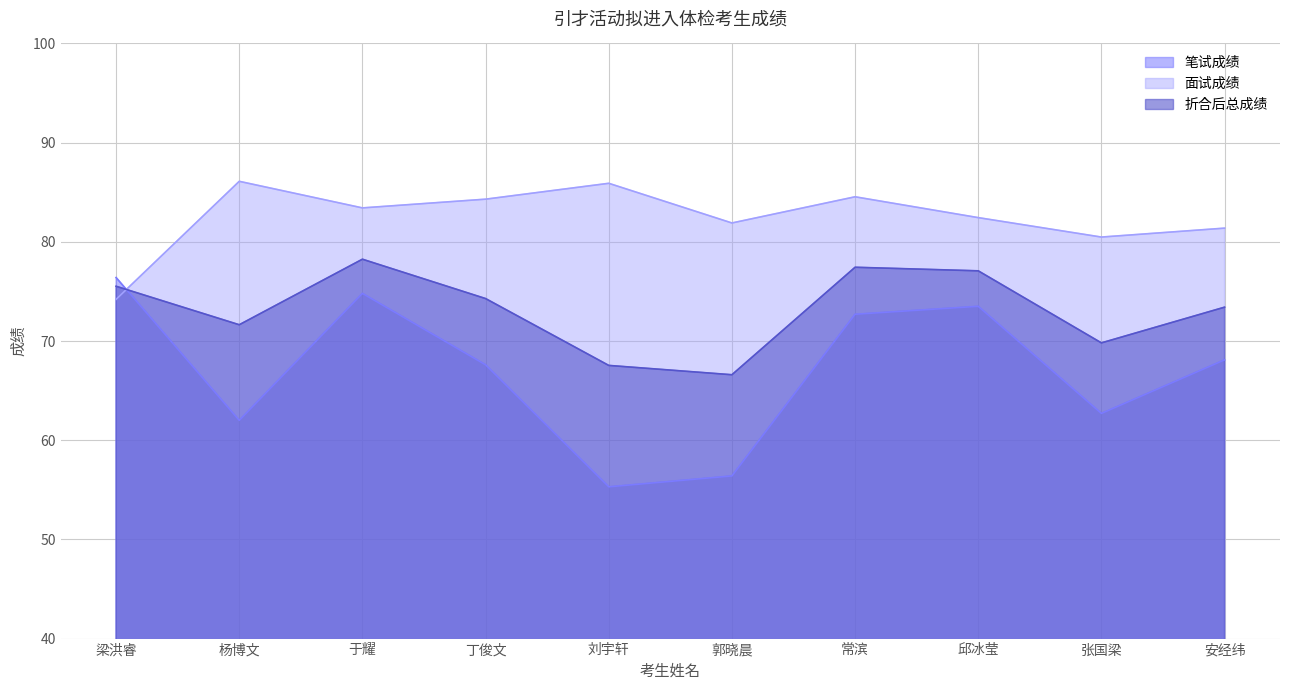

The 笔试成绩 series shows 32.7 at 杨博文. True or false?

False